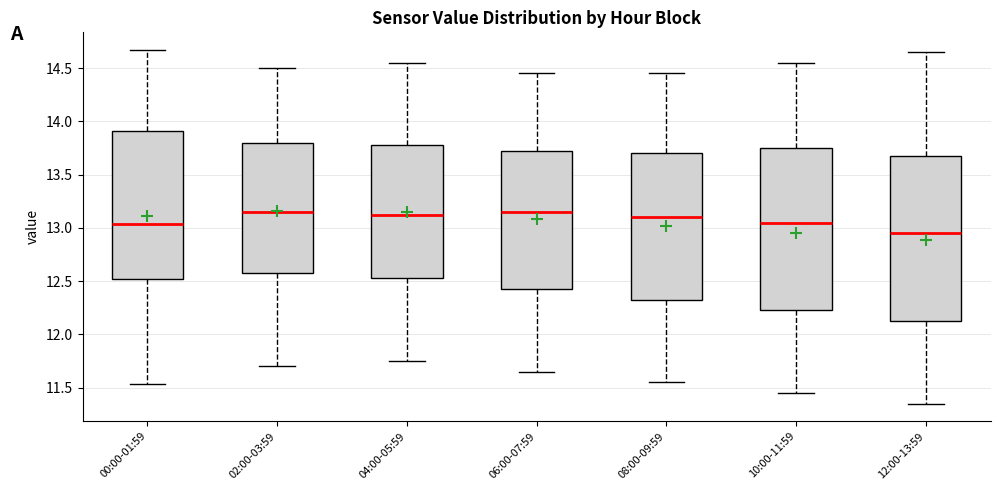

Where does the lower whisker of the box for 04:00-05:59 end on the y-axis? The values are not printed on the chart, so give them approximately, as read against the axis.

11.75